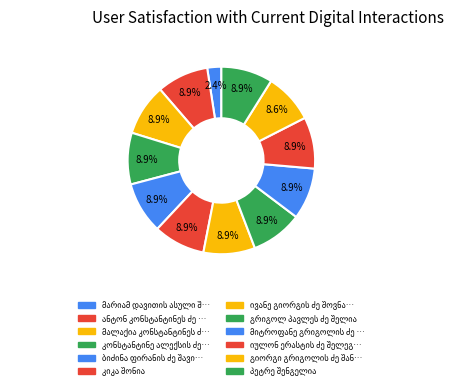

Does კიკა შონია account for over 50% of the chart?

No